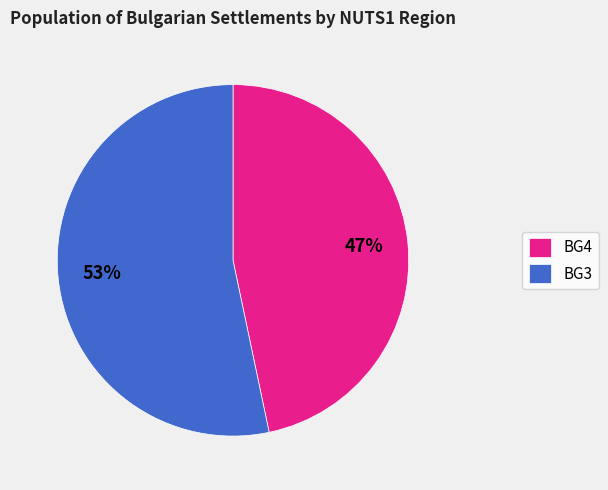

What is the smallest slice in the pie chart?

BG4